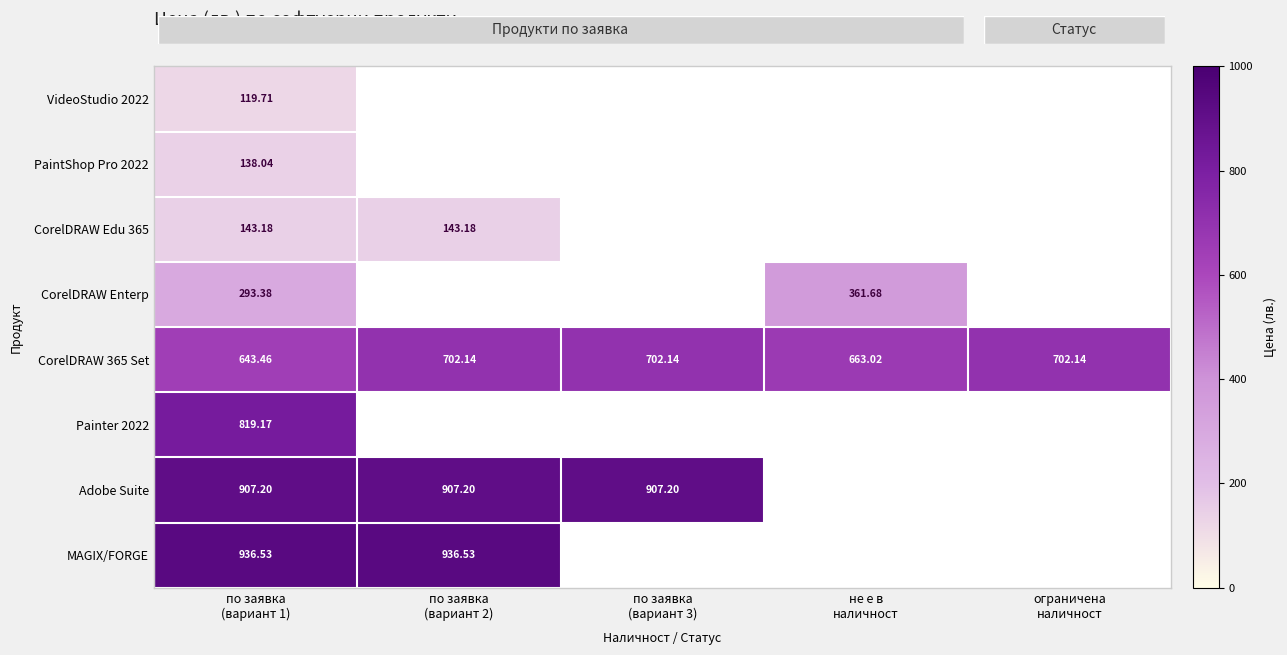

What is the average value of the CorelDRAW Edu 365 series?

57.3